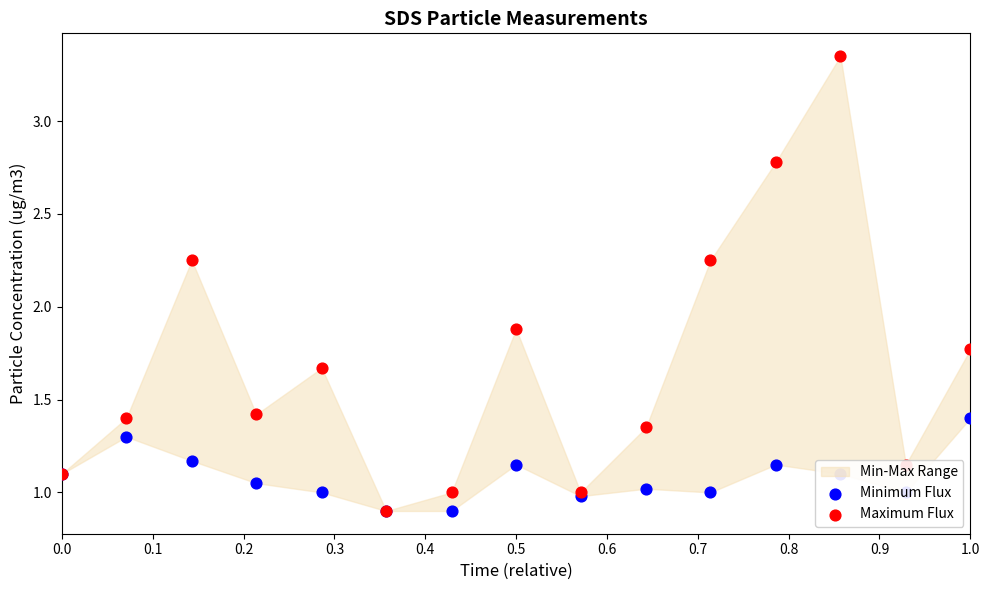

Which series reaches the minimum Y coordinate?

Minimum Flux